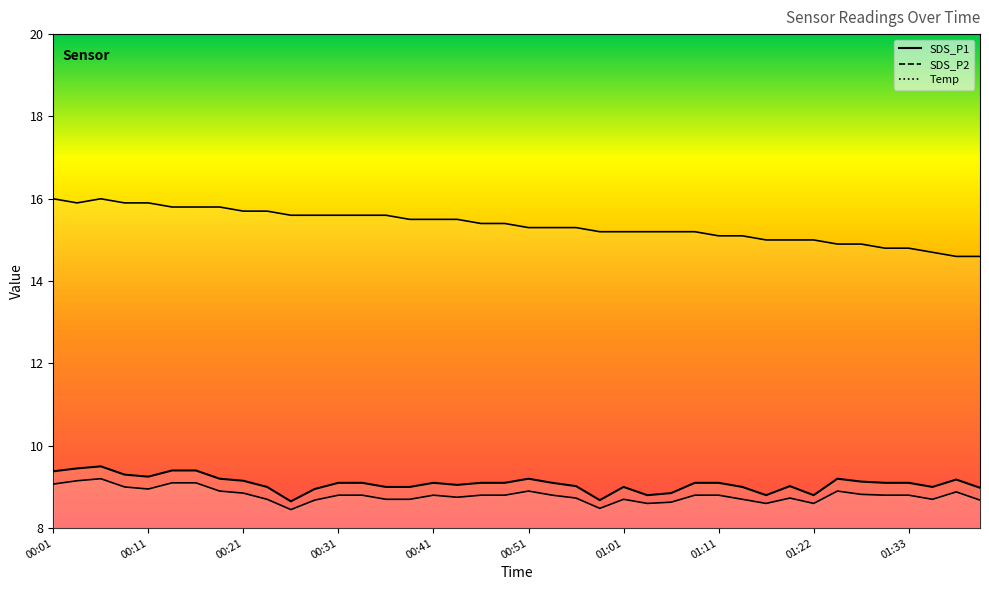

List the series in order of their peak value, lowest first.

SDS_P2, SDS_P1, Temp